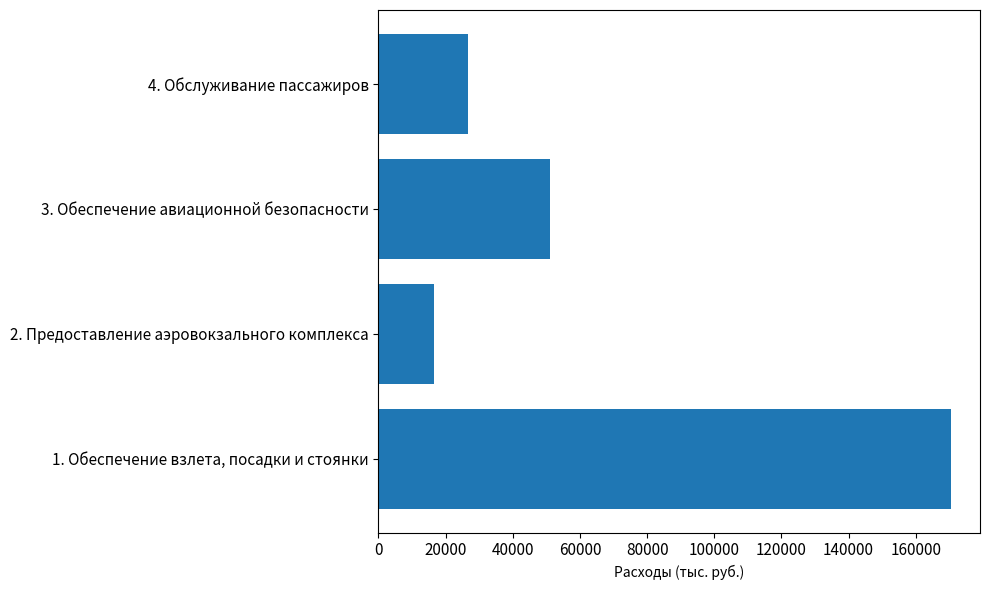

Which label corresponds to the smallest value in the chart?

2. Предоставление аэровокзального комплекса